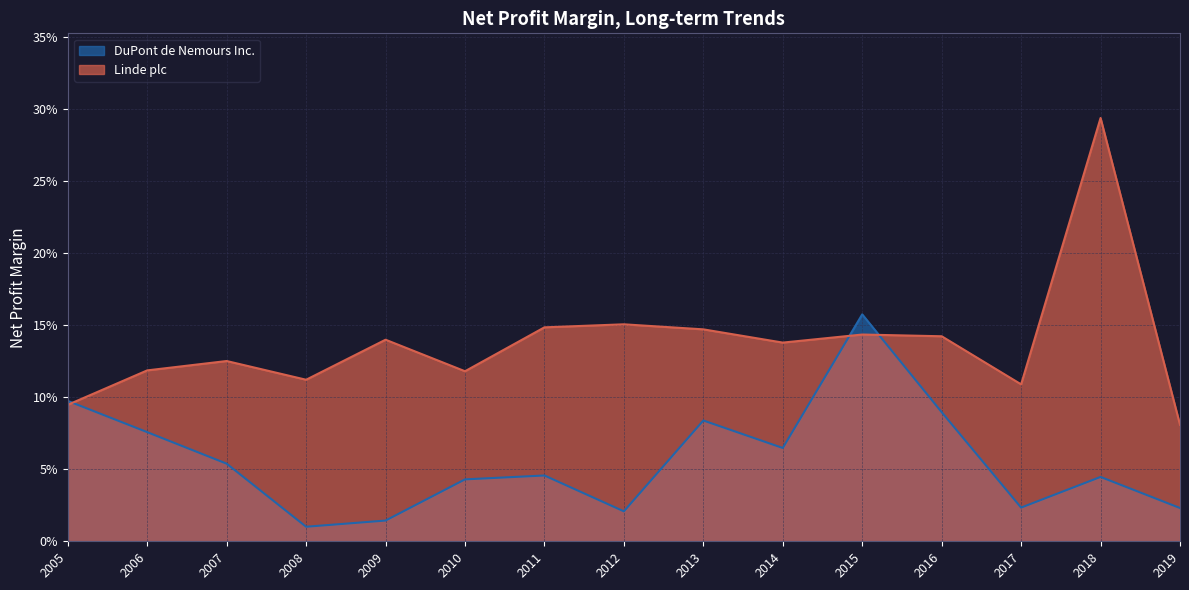

Reading left to right, extract all data points from this chart.

DuPont de Nemours Inc.: 0.1	0.1	0.1	0.0	0.0	0.0	0.0	0.0	0.1	0.1	0.2	0.1	0.0	0.0	0.0
Linde plc: 0.1	0.1	0.1	0.1	0.1	0.1	0.1	0.2	0.1	0.1	0.1	0.1	0.1	0.3	0.1